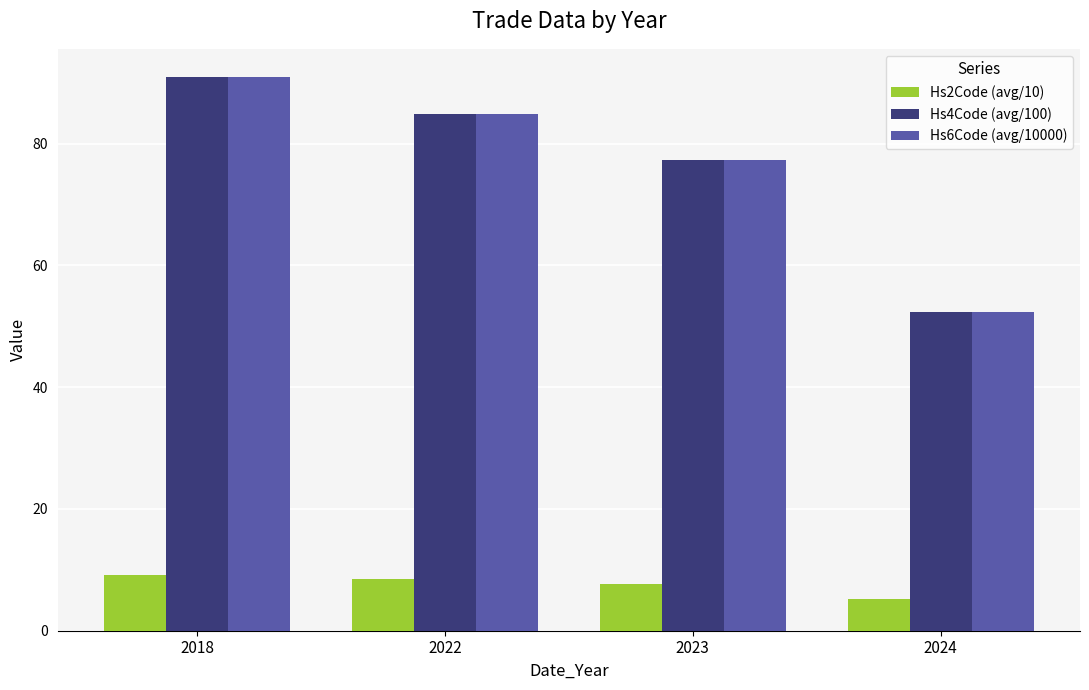

What is the average value of the Hs6Code (avg/10000) series?

76.4